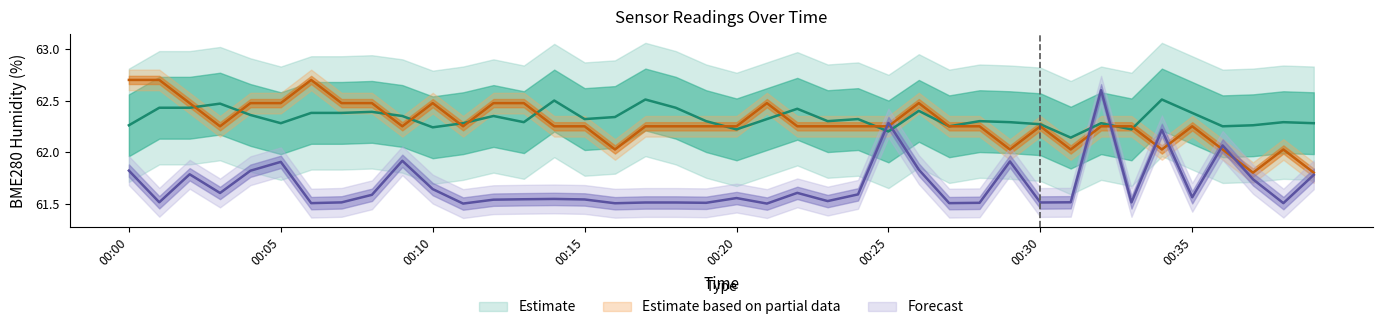

What is the sum of the BME280_humidity values at 2021/10/04 00:39 and 2021/10/04 00:07?

124.7